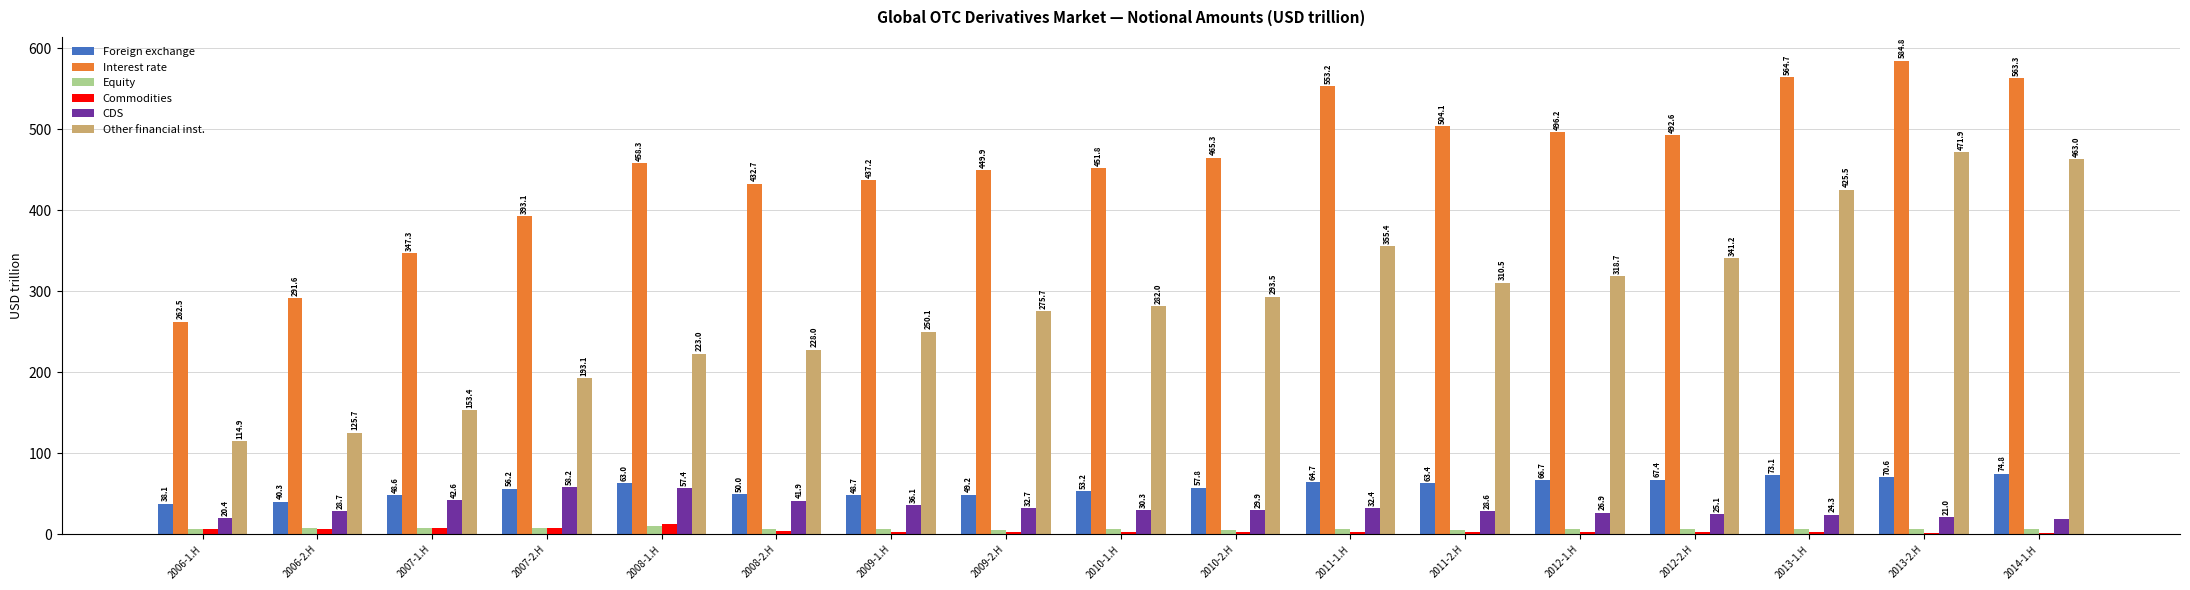

The Other financial inst. series shows 276.0 at 2014-1.H. True or false?

False